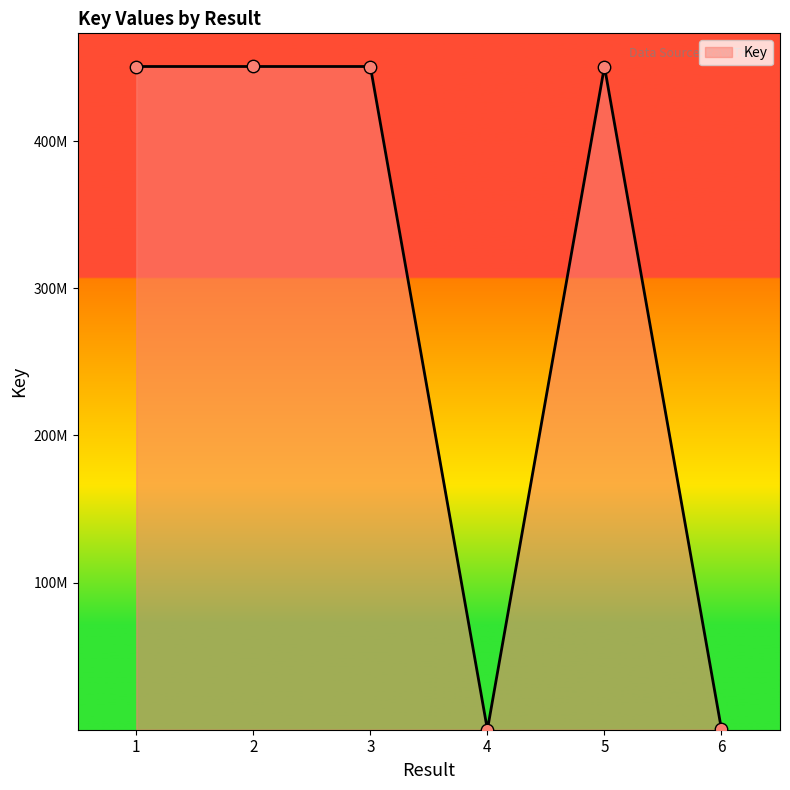

Which has a higher value, 4 or 3?

3